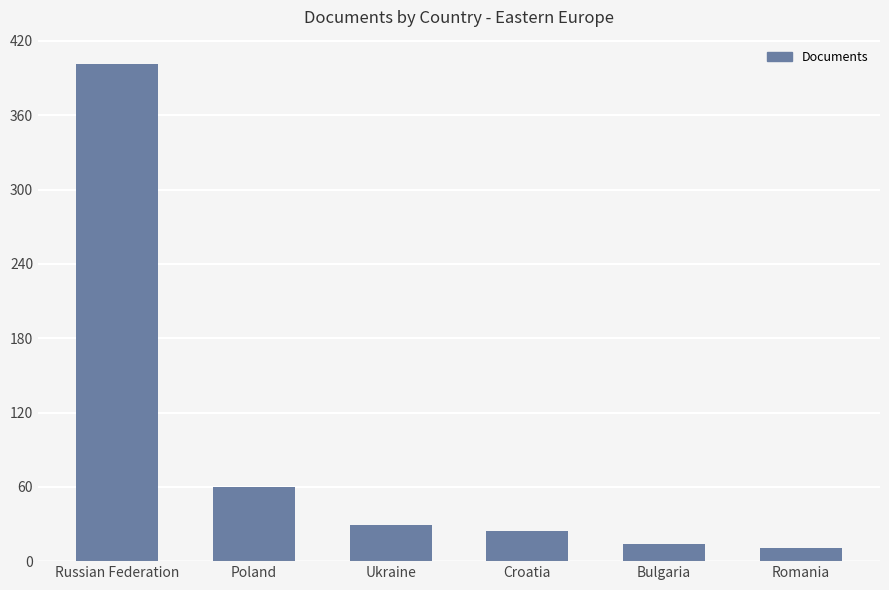

What is the difference between the maximum and minimum values?

390